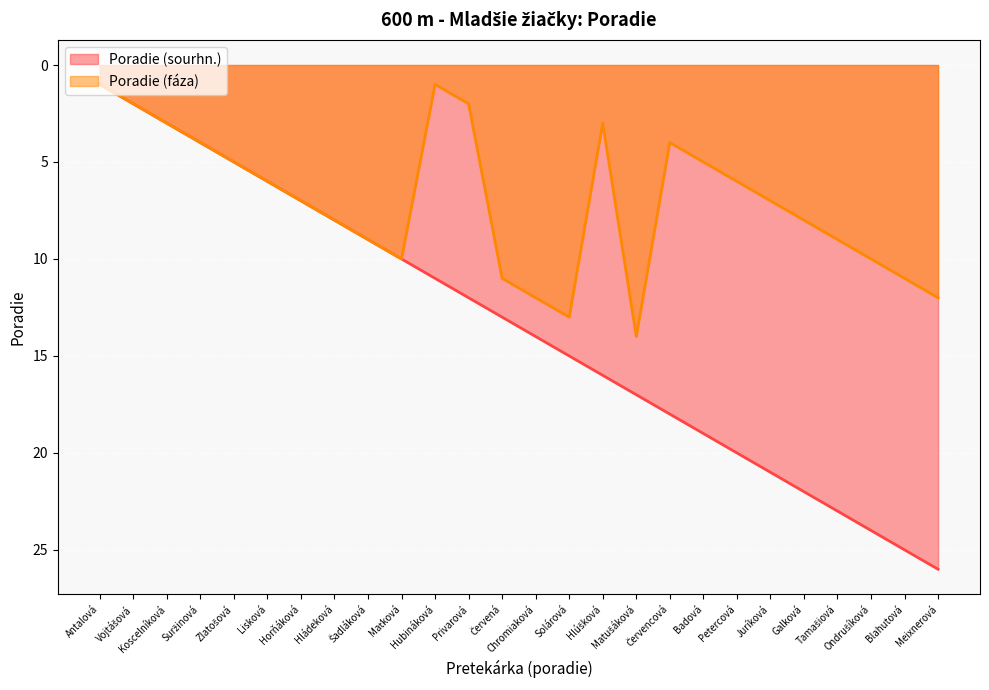

Which series has the widest spread of values?

Poradie (sourhn.)